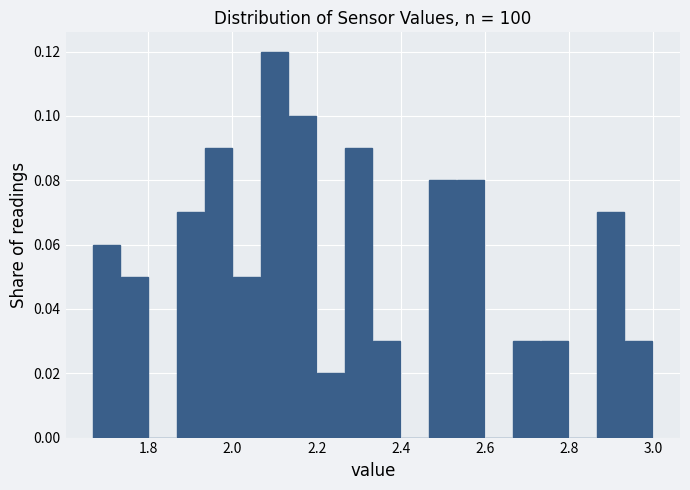

Read against the x-axis, roughly where is the centre of the tallest bar?

2.10